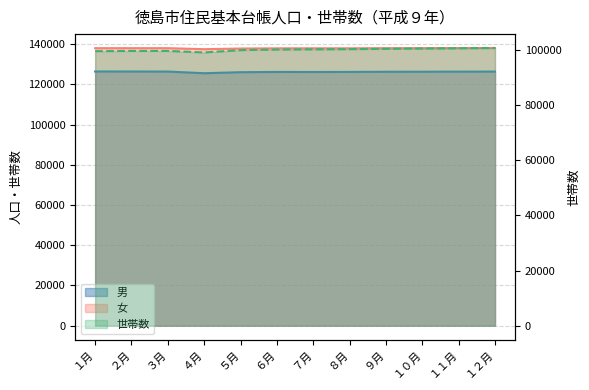

Is it true that 男 equals 35497 at ３月?

False